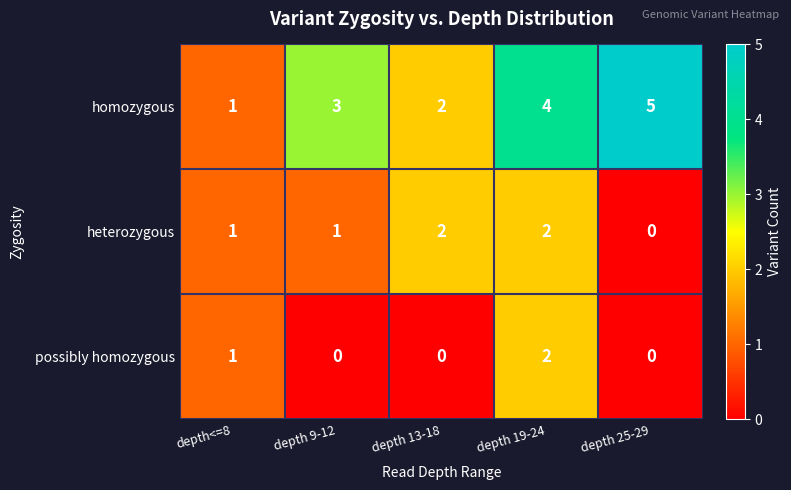

What is the difference between the maximum and minimum values in the homozygous series?

4